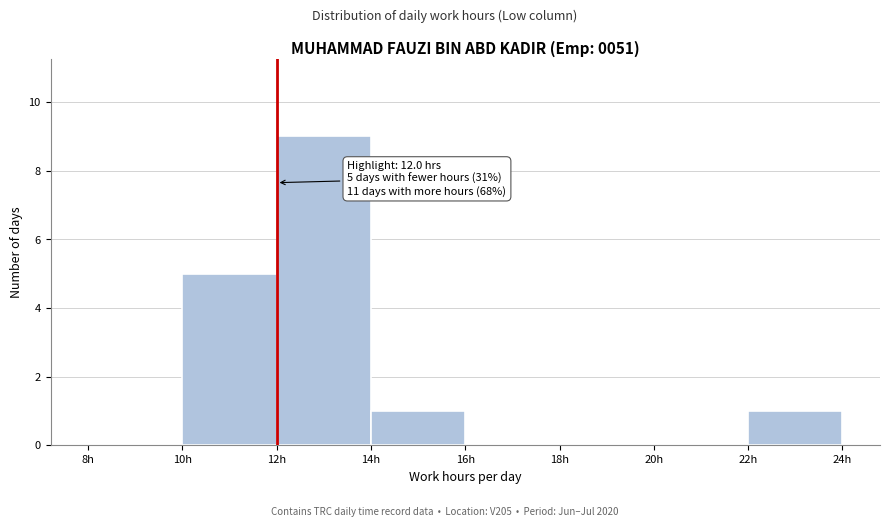

Over which range of the x-axis is the bar tallest?

12 to 14